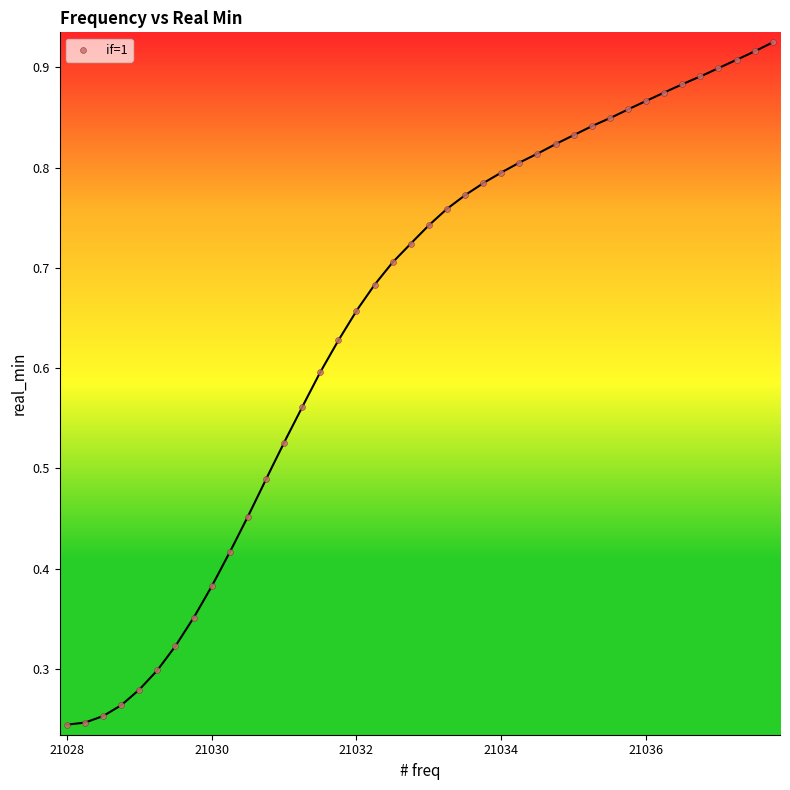

What is the range of X values (max minus min)?

9.8